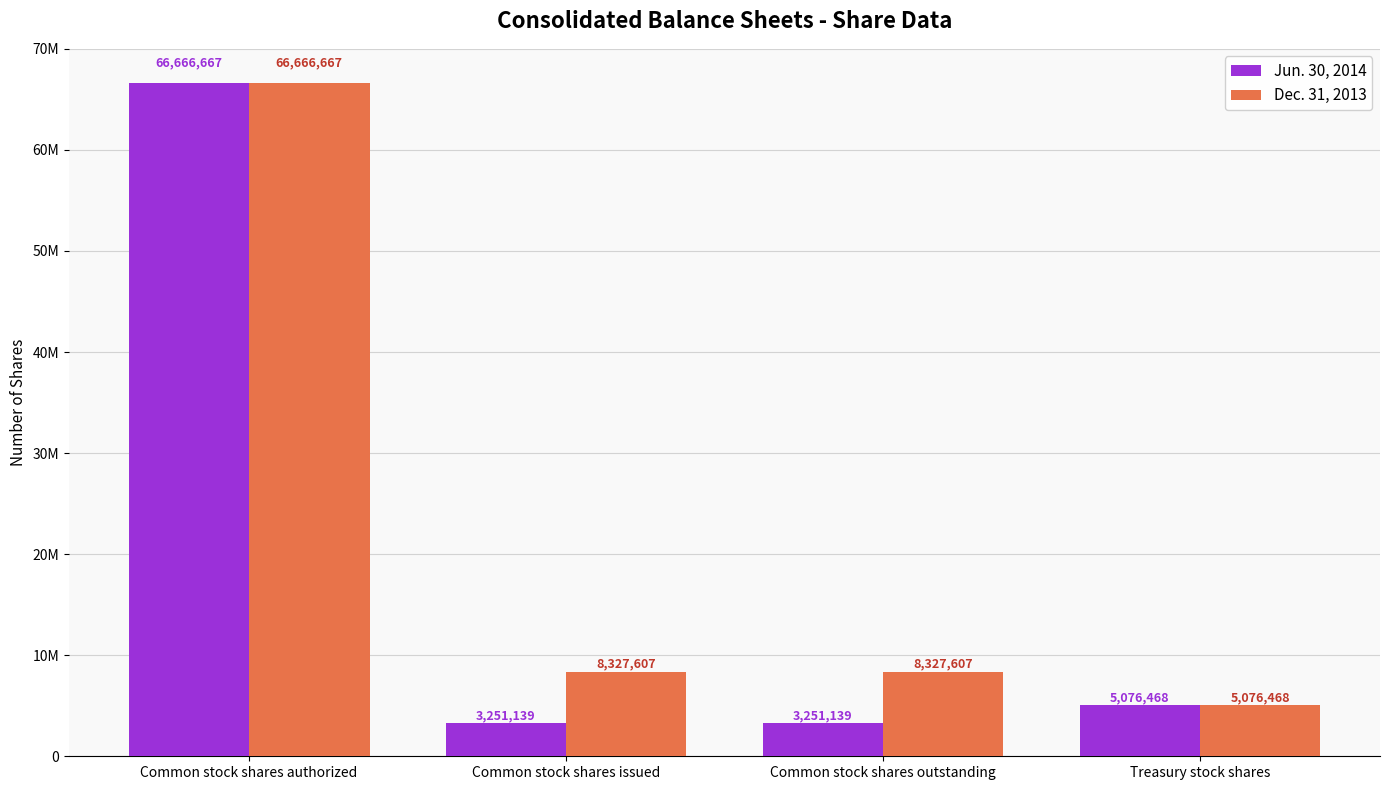

What is the difference between the maximum and minimum values in the Dec. 31, 2013 series?

61590199